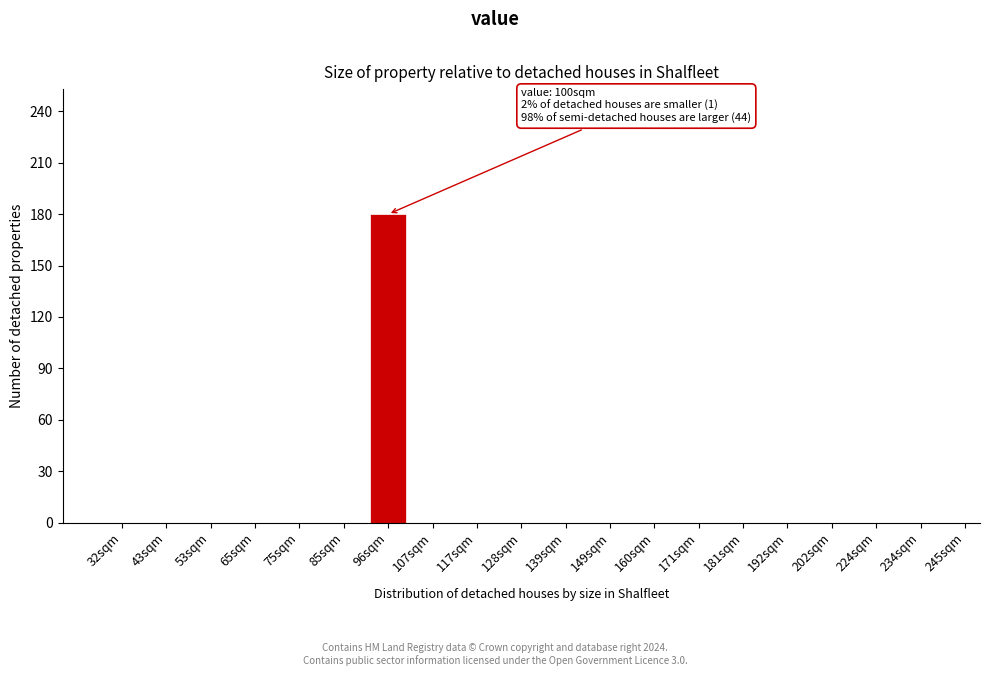

Reading right to left, list all the values displayed in this chart.

234sqm=0	224sqm=0	202sqm=0	192sqm=0	181sqm=0	171sqm=0	160sqm=0	149sqm=0	139sqm=0	128sqm=0	117sqm=0	107sqm=0	96sqm=180	85sqm=0	75sqm=0	65sqm=0	53sqm=0	43sqm=0	32sqm=0